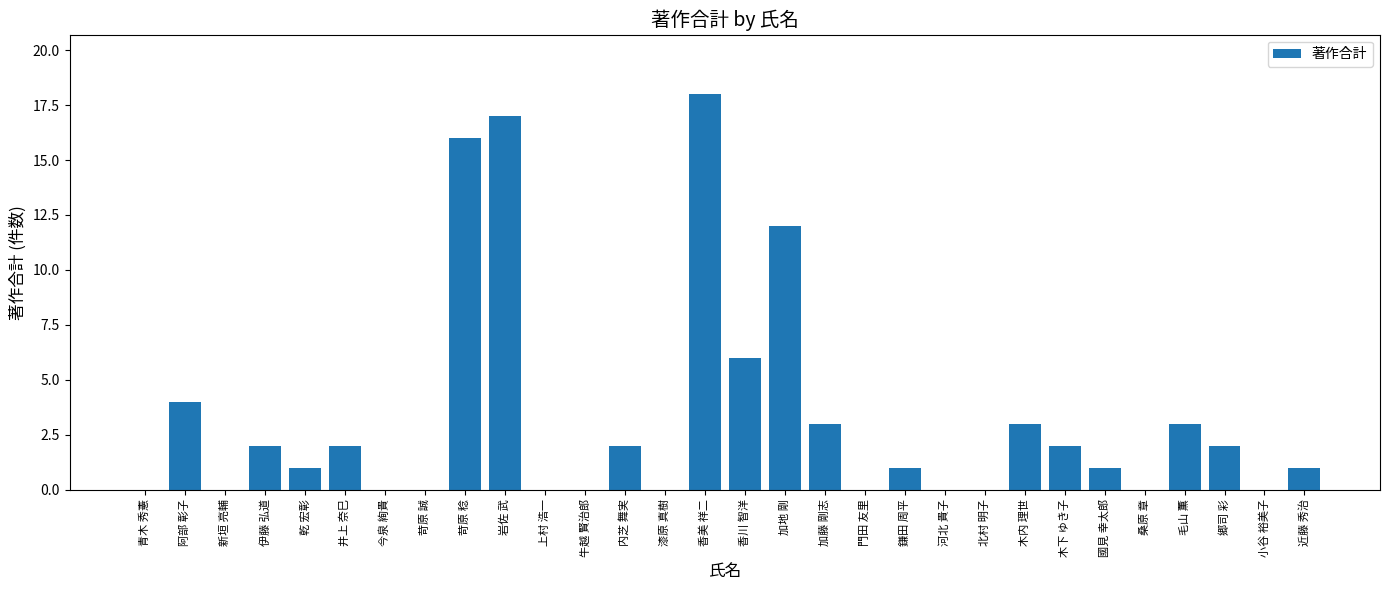

Which has a higher value, 加地 剛 or 井上 奈巳?

加地 剛